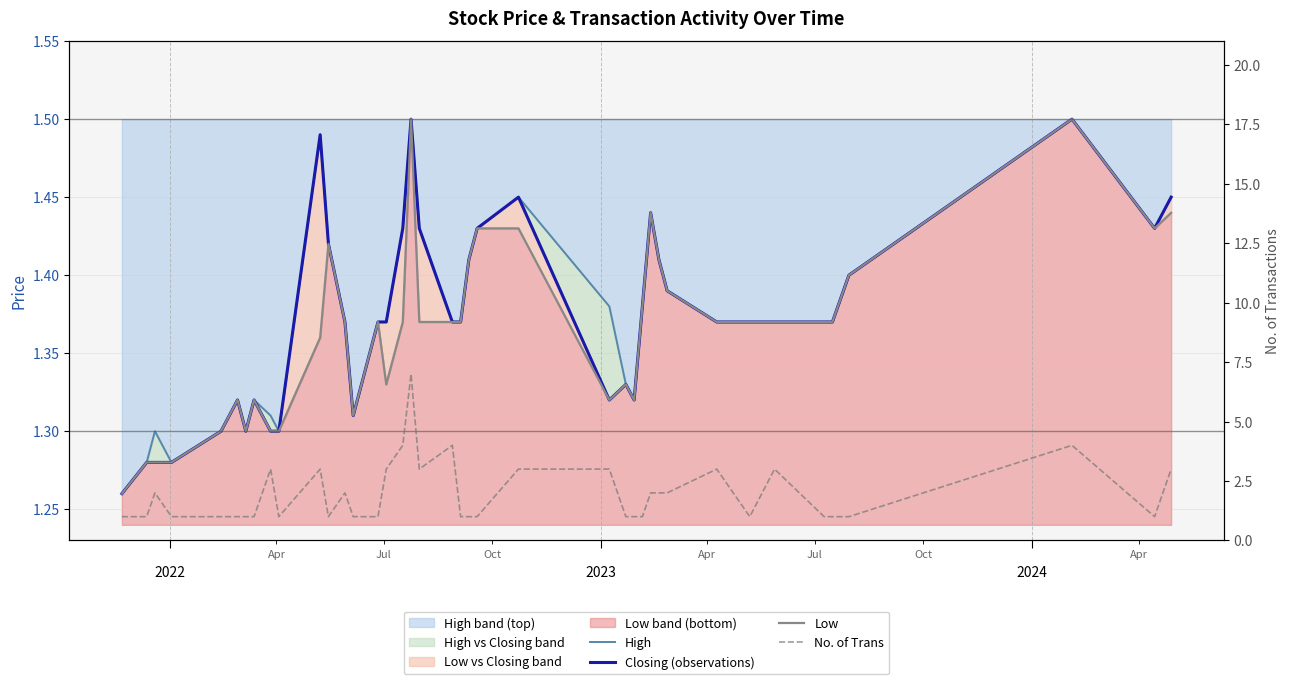

Does the chart display data point markers on the line(s)?

No